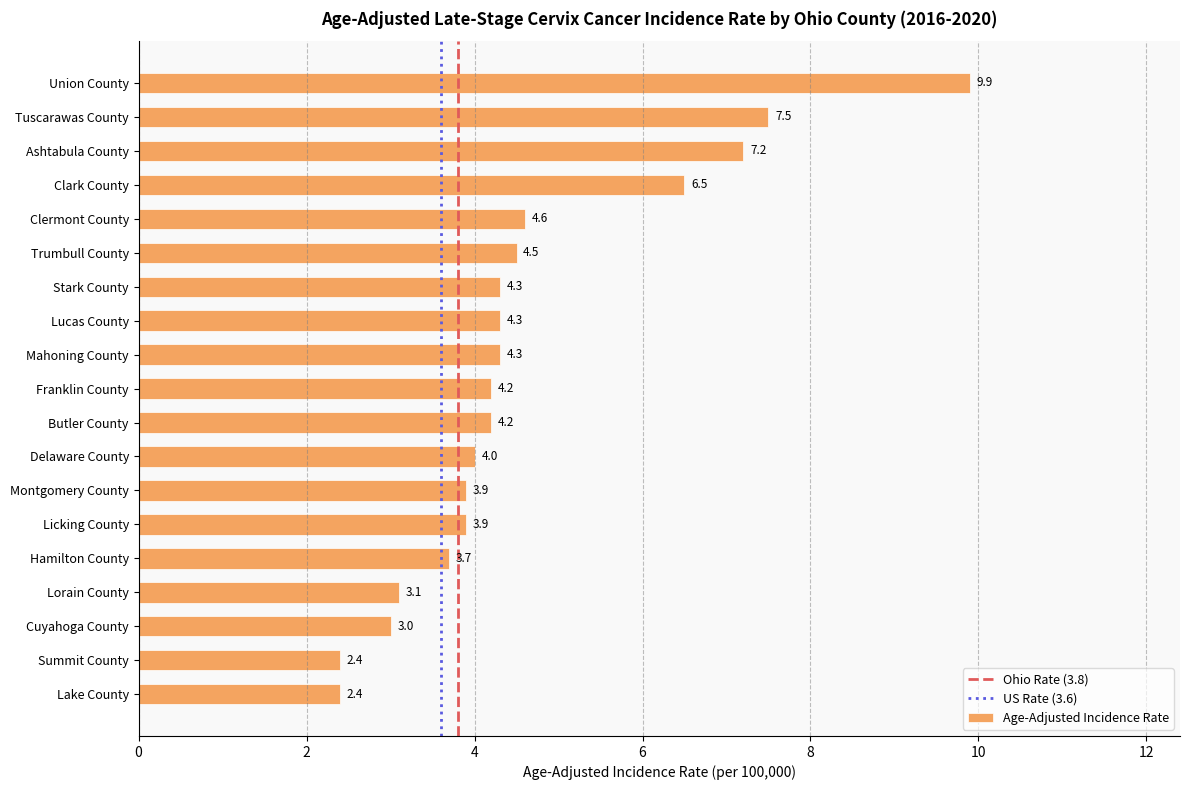

Where is the data nearest to the value 6?

Clark County